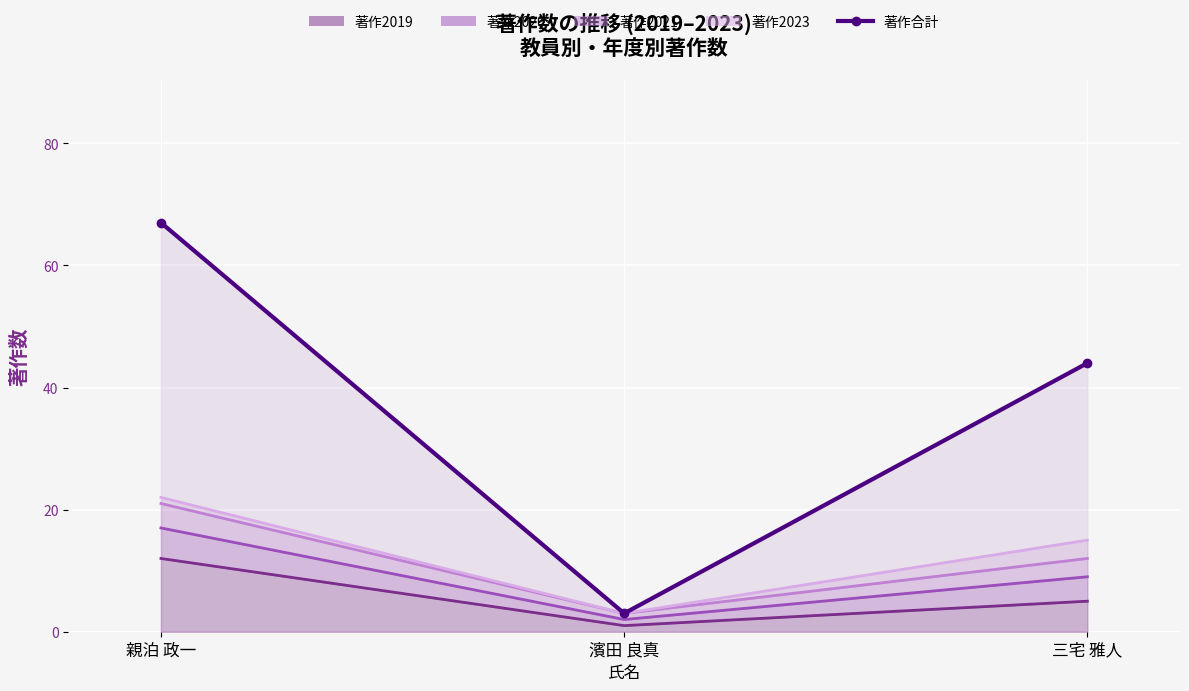

How many values are between 3 and 67?

3